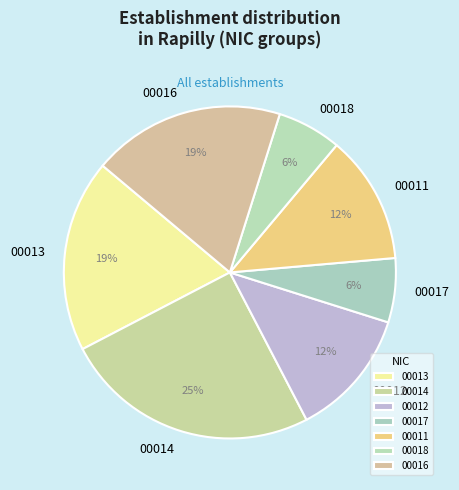

Which slice is the largest?

00014